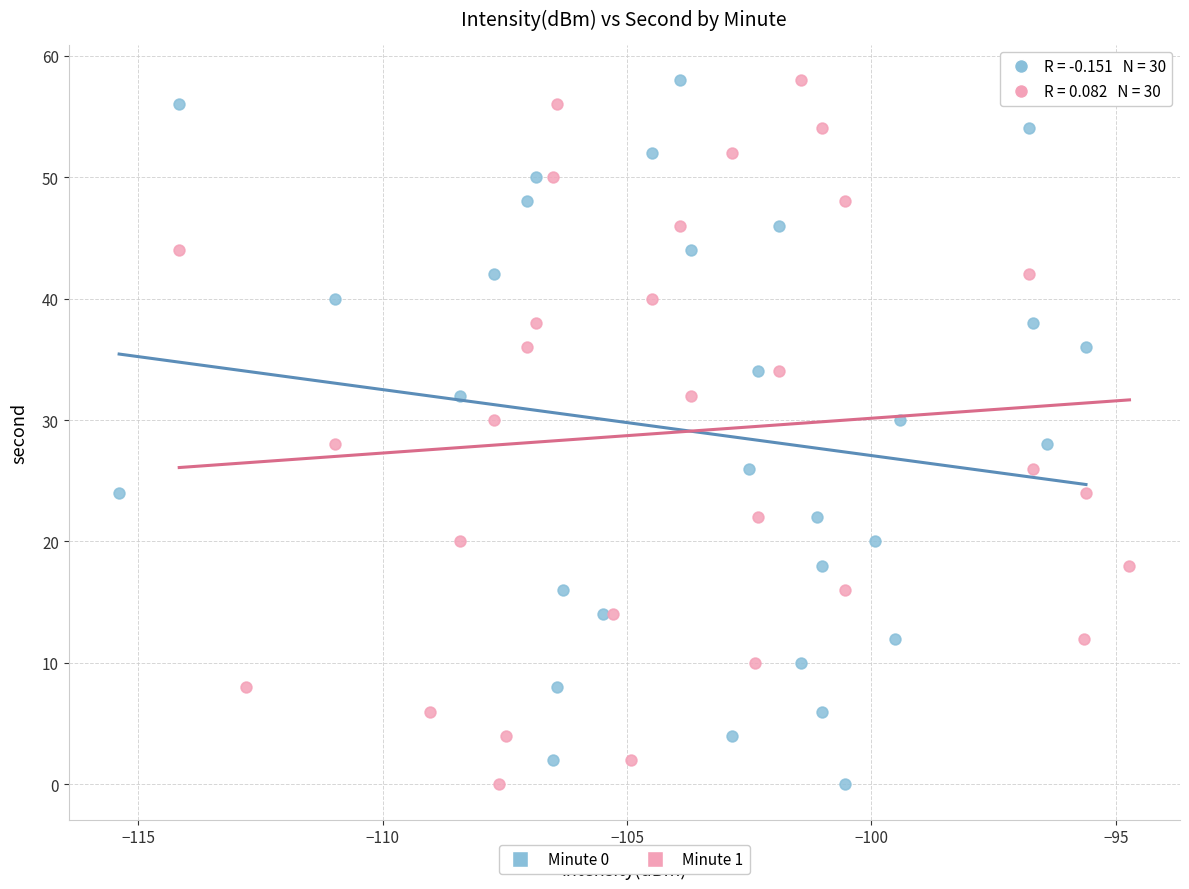

What are all the series names shown in the legend?

Minute 0, Minute 1